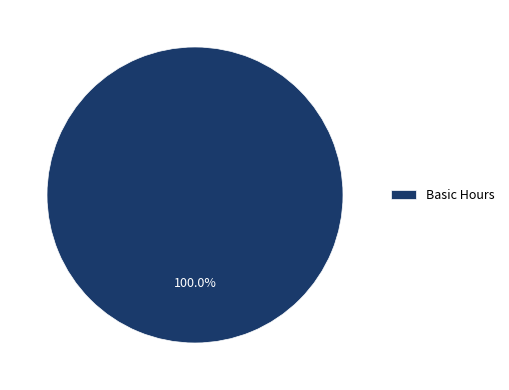

How many slices are in this pie chart?

1